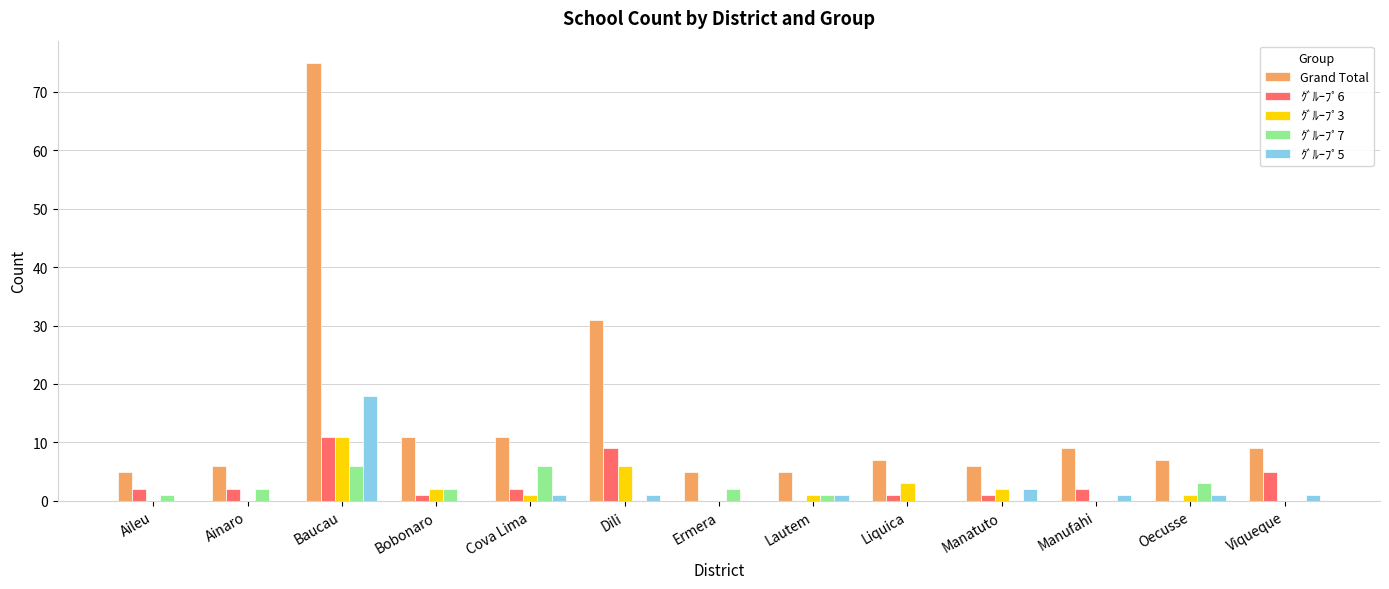

True or false: Grand Total has a value of 4 at Liquica.

False